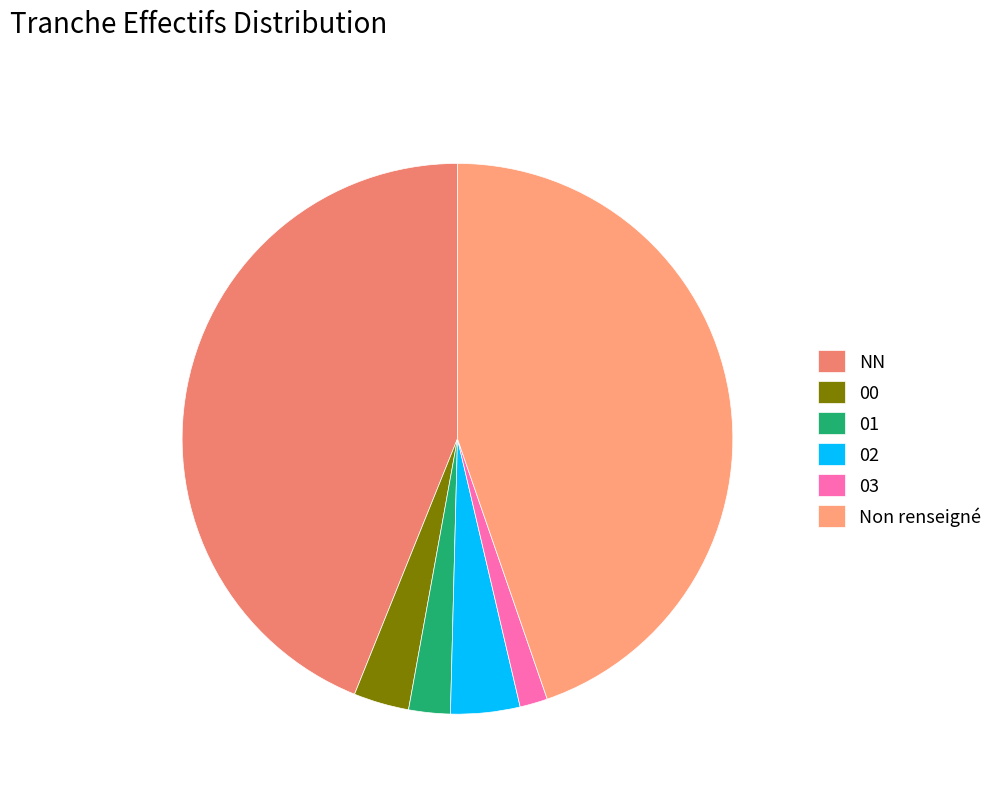

True or false: 03 accounts for 2% of the total.

True